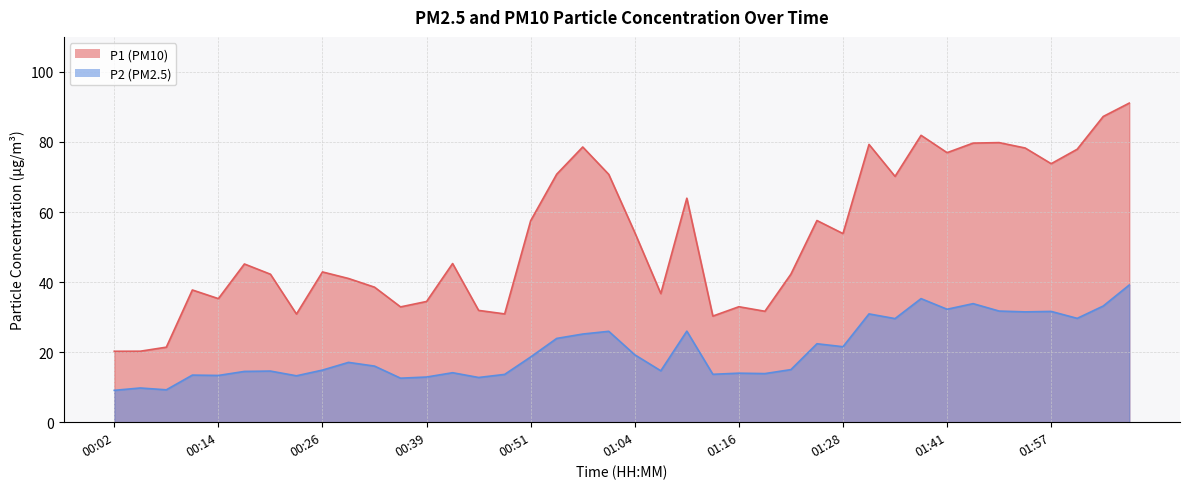

How many categories are shown in the chart?

40